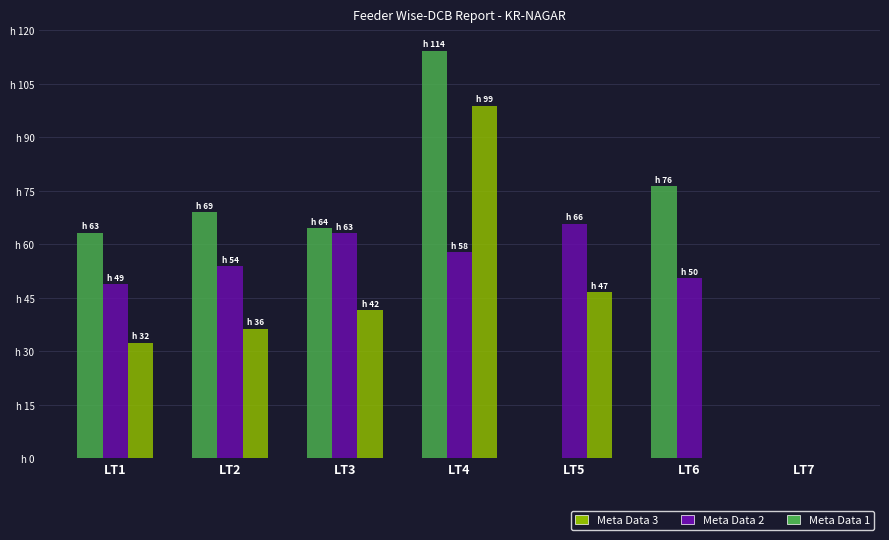

Which has a higher value, LT1 or LT5?

LT1